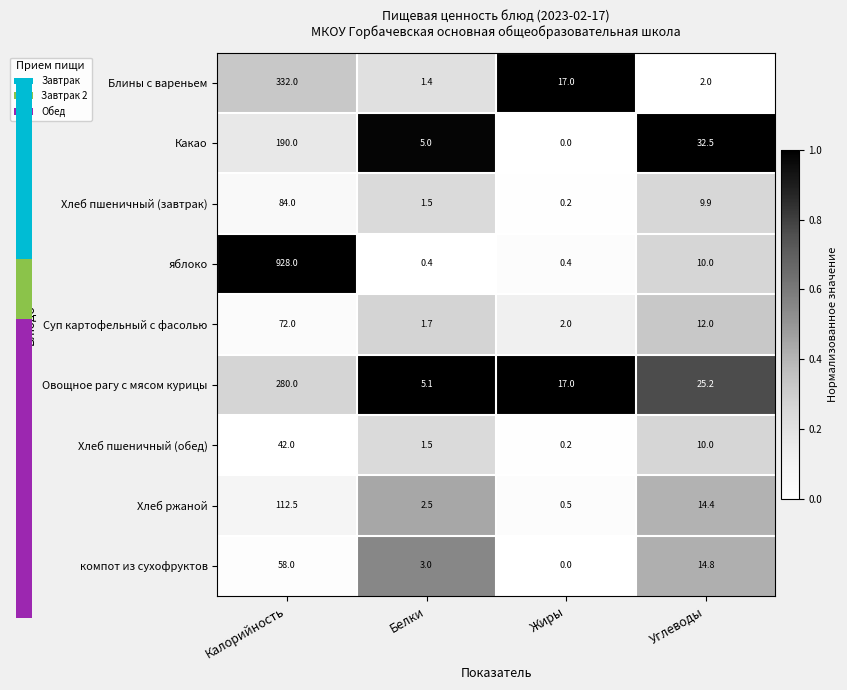

Read the Блины с вареньем value at Белки.

1.4